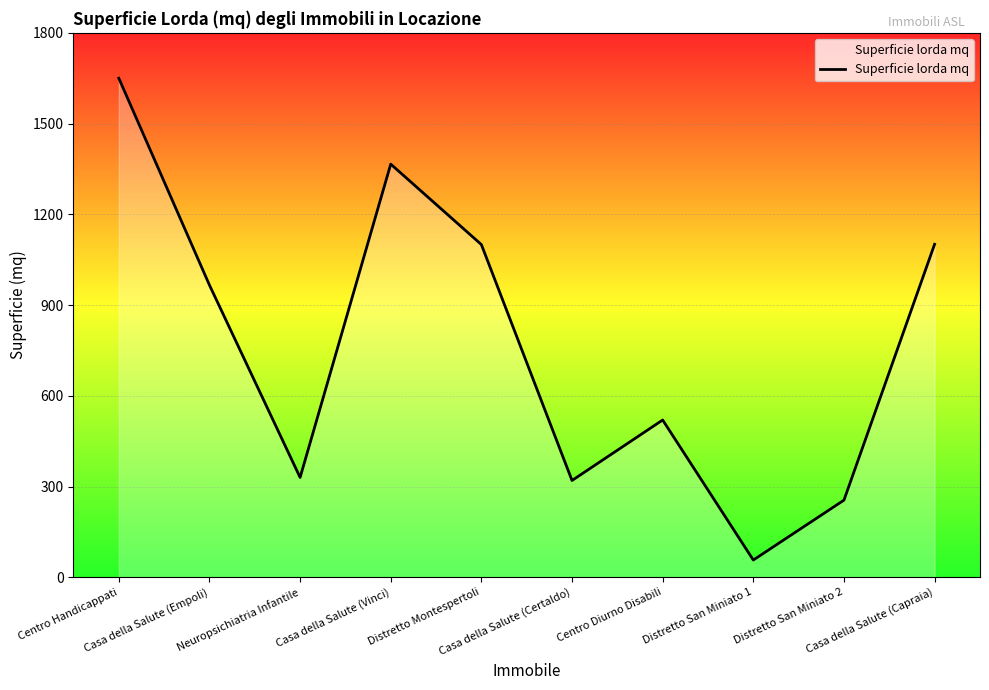

What is the difference between the maximum and minimum values?

1593